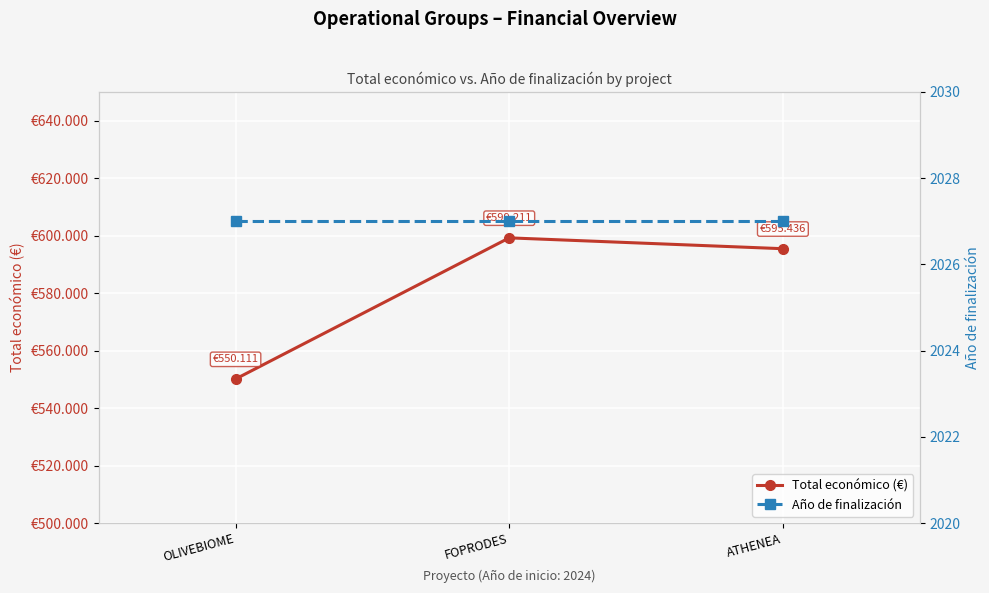

True or false: Año de finalización has a value of 2027 at FOPRODES.

True